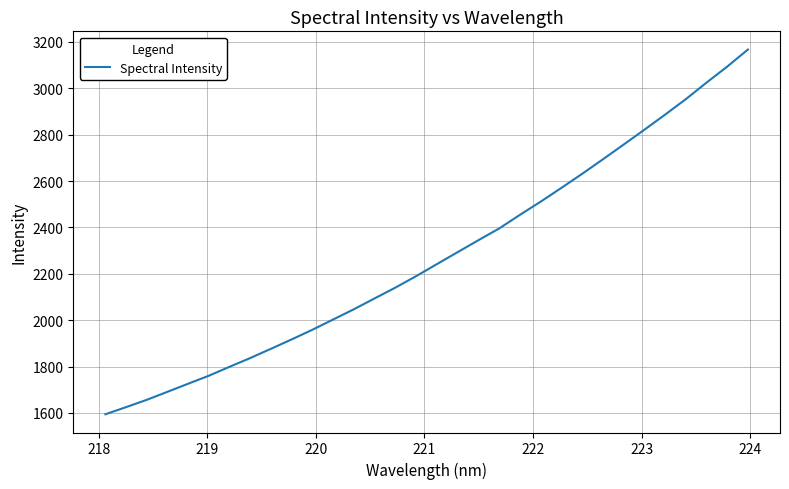

What is the difference between the maximum and minimum values?

1572.7